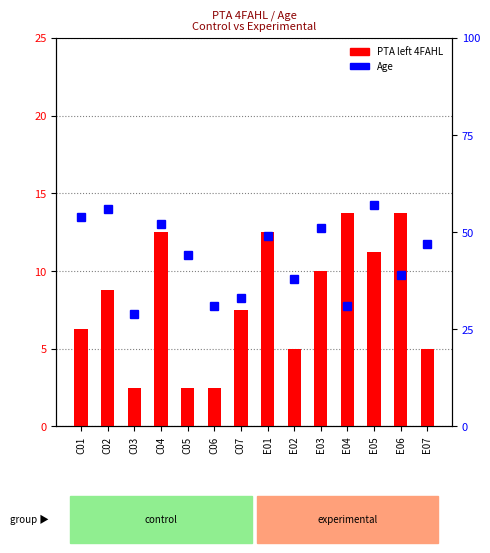

List the series in order of their peak value, lowest first.

PTA left 4FAHL, Age